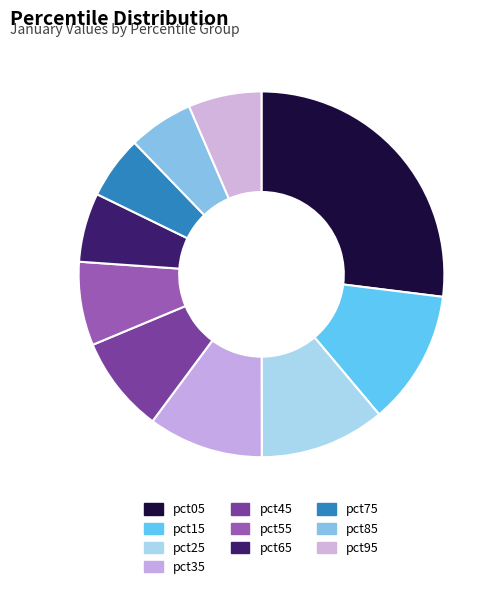

To the nearest percent, what is the average slice percentage?

10%